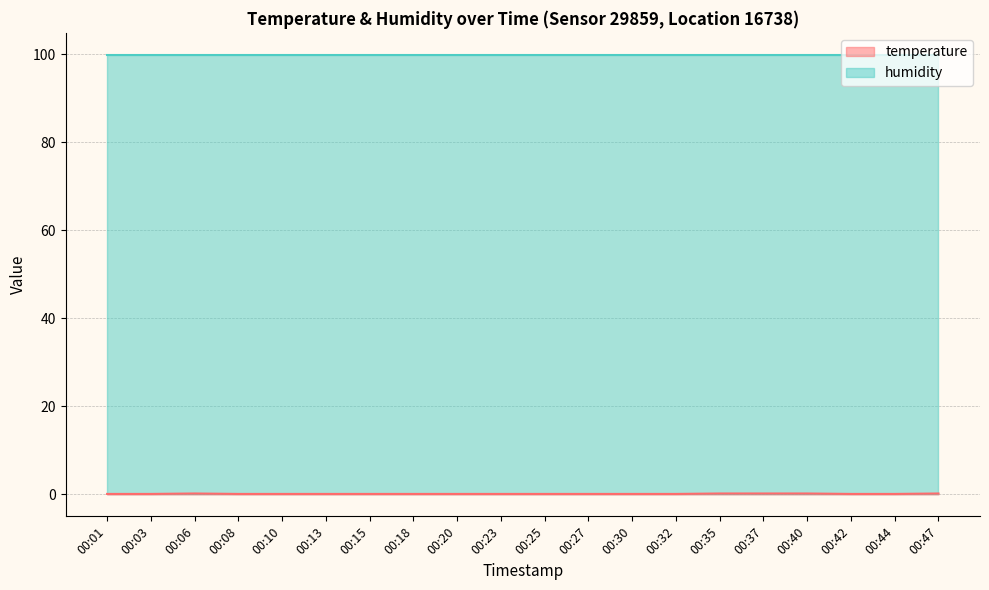

Where is the data nearest to the value 0?

00:01